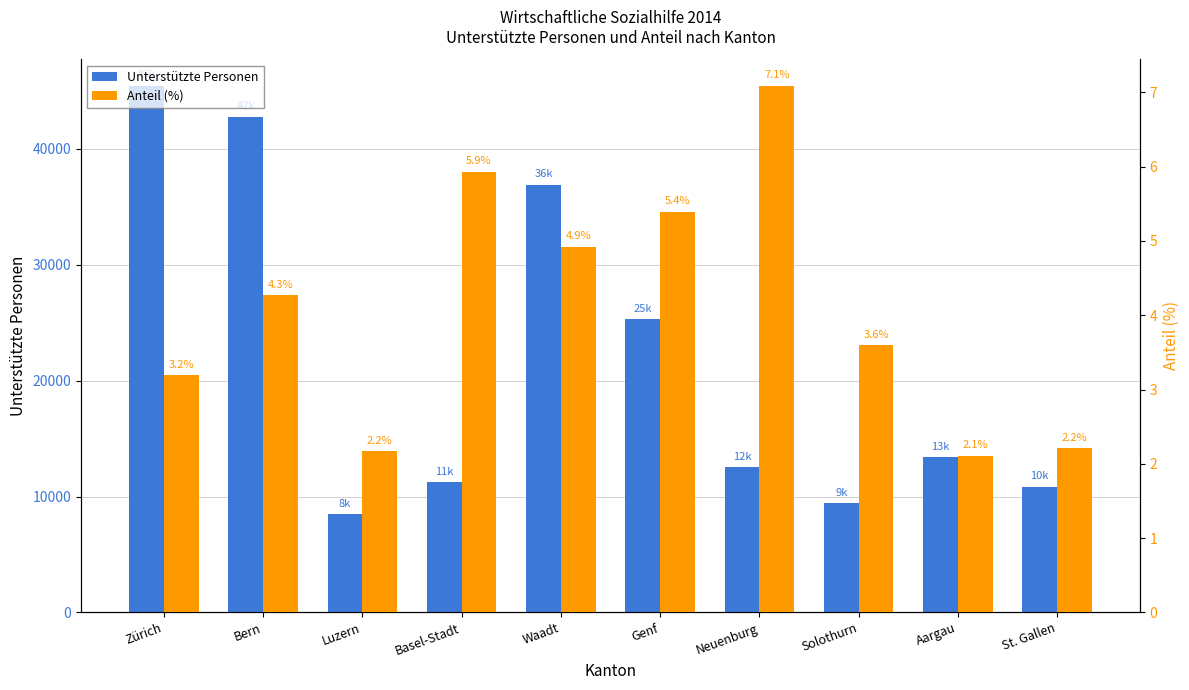

At which label is Anteil (%) closest to 4?

Bern